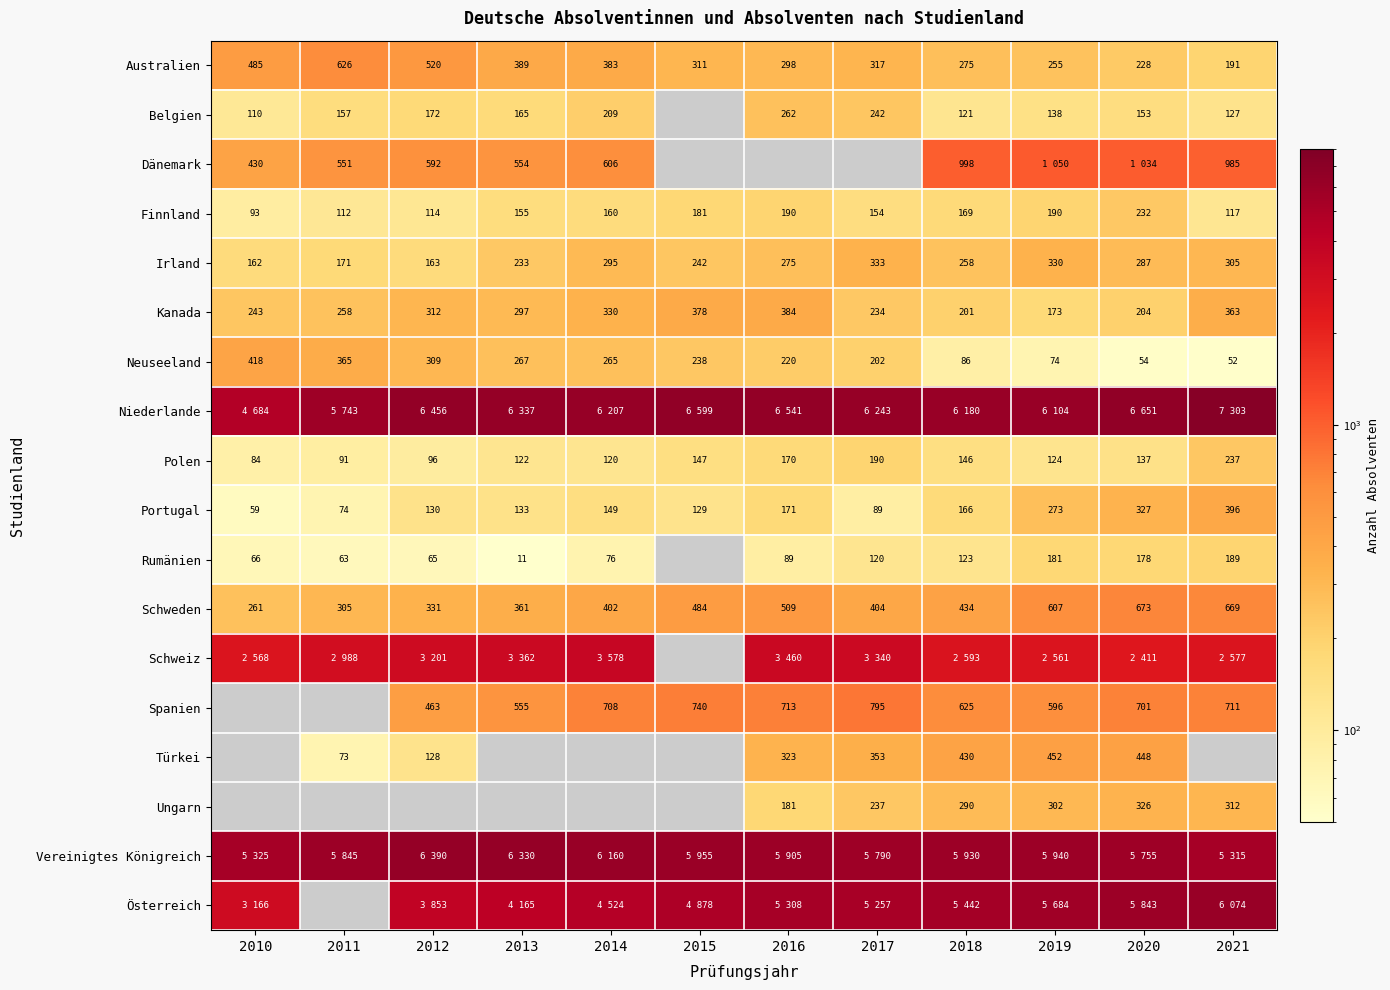

Where does the Schweden series first go above 434?

2015